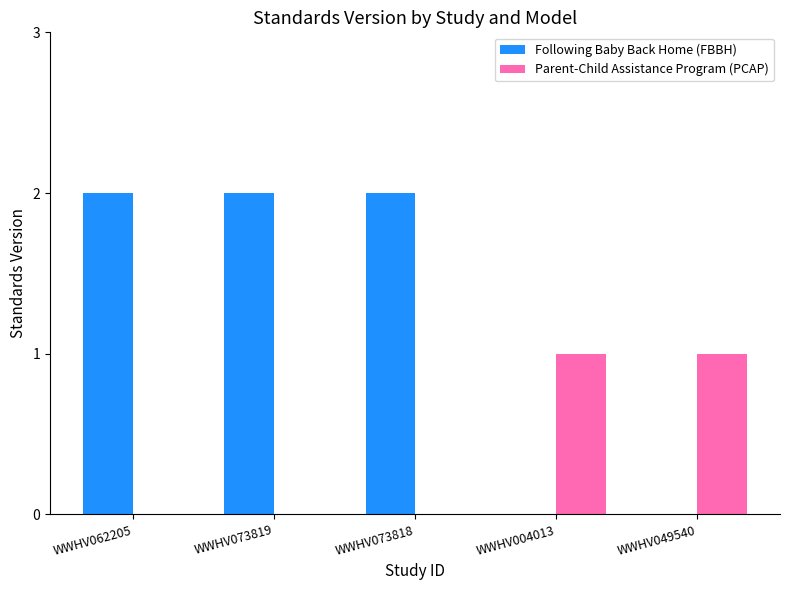

What is the maximum value for Parent-Child Assistance Program (PCAP)?

1